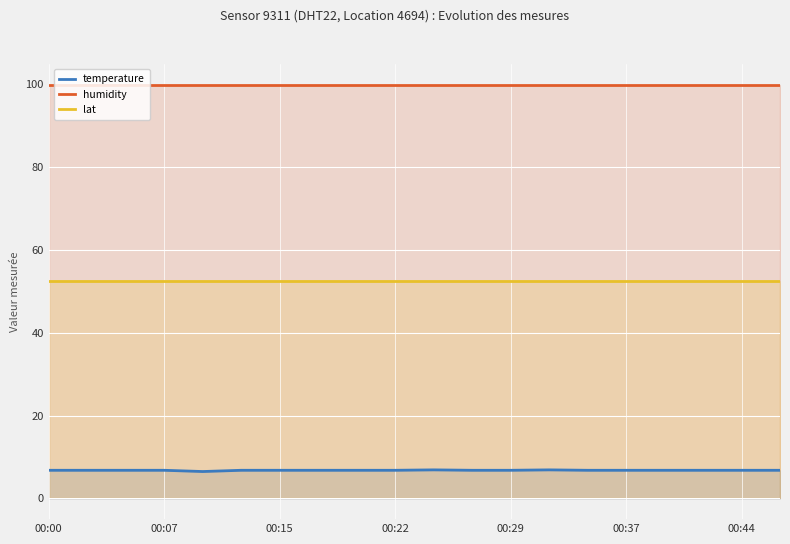

Which series has the largest total across all categories?

humidity